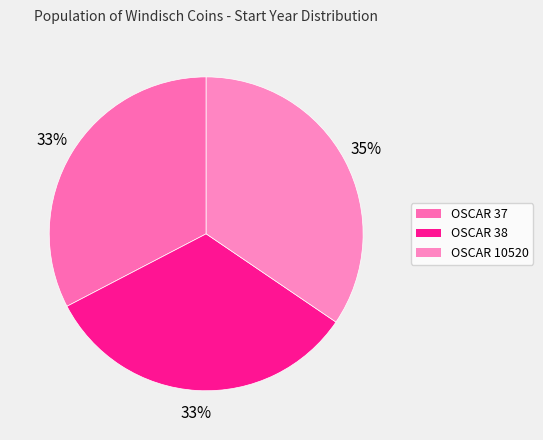

Which has a higher value, OSCAR 37 or OSCAR 38?

OSCAR 38